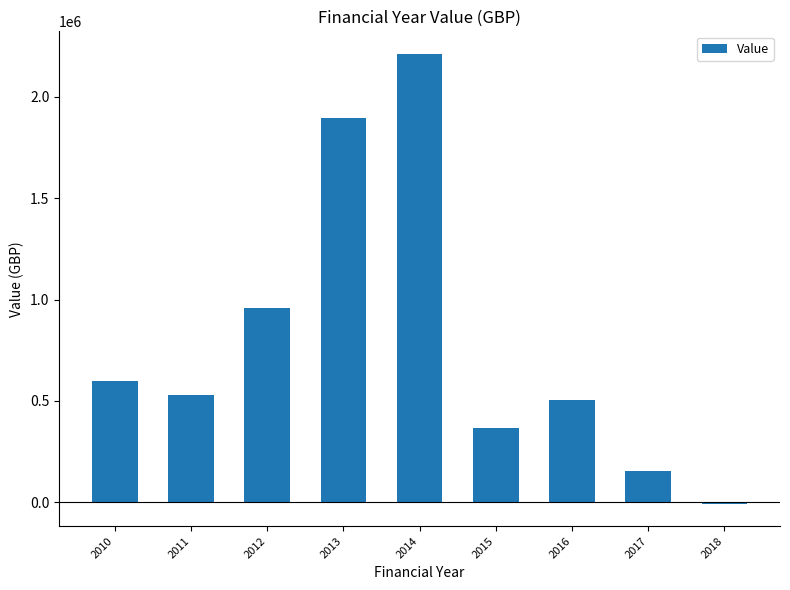

How many values are above zero?

8